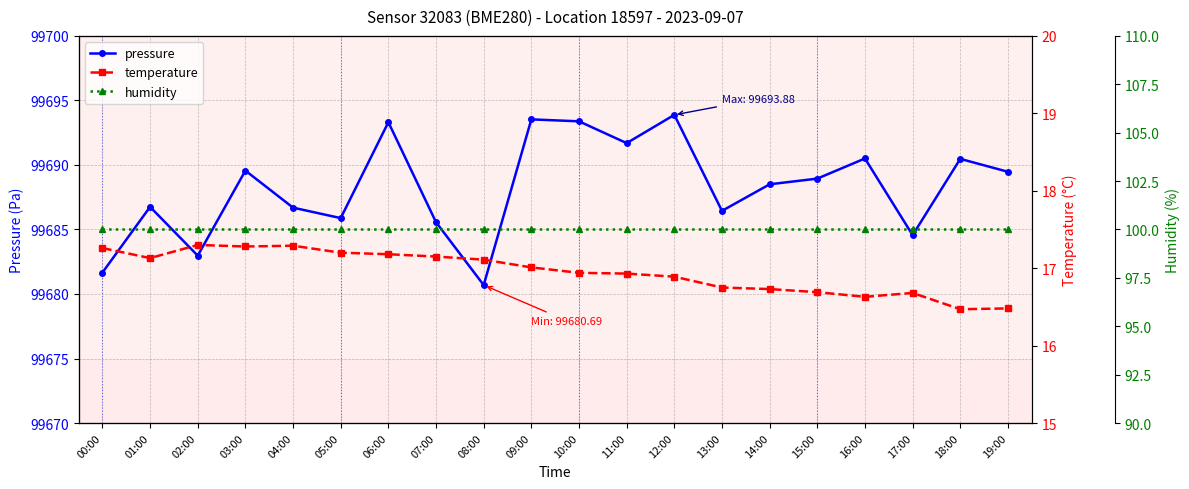

Reading left to right, list all the values displayed in this chart.

pressure: 00:00=99681.7	01:00=99686.8	02:00=99683.0	03:00=99689.6	04:00=99686.7	05:00=99685.9	06:00=99693.3	07:00=99685.6	08:00=99680.7	09:00=99693.5	10:00=99693.4	11:00=99691.7	12:00=99693.9	13:00=99686.4	14:00=99688.5	15:00=99688.9	16:00=99690.5	17:00=99684.6	18:00=99690.5	19:00=99689.5
temperature: 00:00=17.3	01:00=17.1	02:00=17.3	03:00=17.3	04:00=17.3	05:00=17.2	06:00=17.2	07:00=17.1	08:00=17.1	09:00=17.0	10:00=16.9	11:00=16.9	12:00=16.9	13:00=16.8	14:00=16.7	15:00=16.7	16:00=16.6	17:00=16.7	18:00=16.5	19:00=16.5
humidity: 00:00=100.0	01:00=100.0	02:00=100.0	03:00=100.0	04:00=100.0	05:00=100.0	06:00=100.0	07:00=100.0	08:00=100.0	09:00=100.0	10:00=100.0	11:00=100.0	12:00=100.0	13:00=100.0	14:00=100.0	15:00=100.0	16:00=100.0	17:00=100.0	18:00=100.0	19:00=100.0